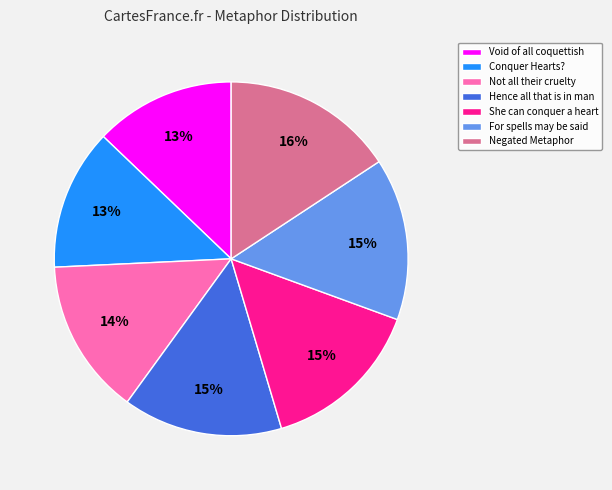

What is the largest slice in the pie chart?

Negated Metaphor